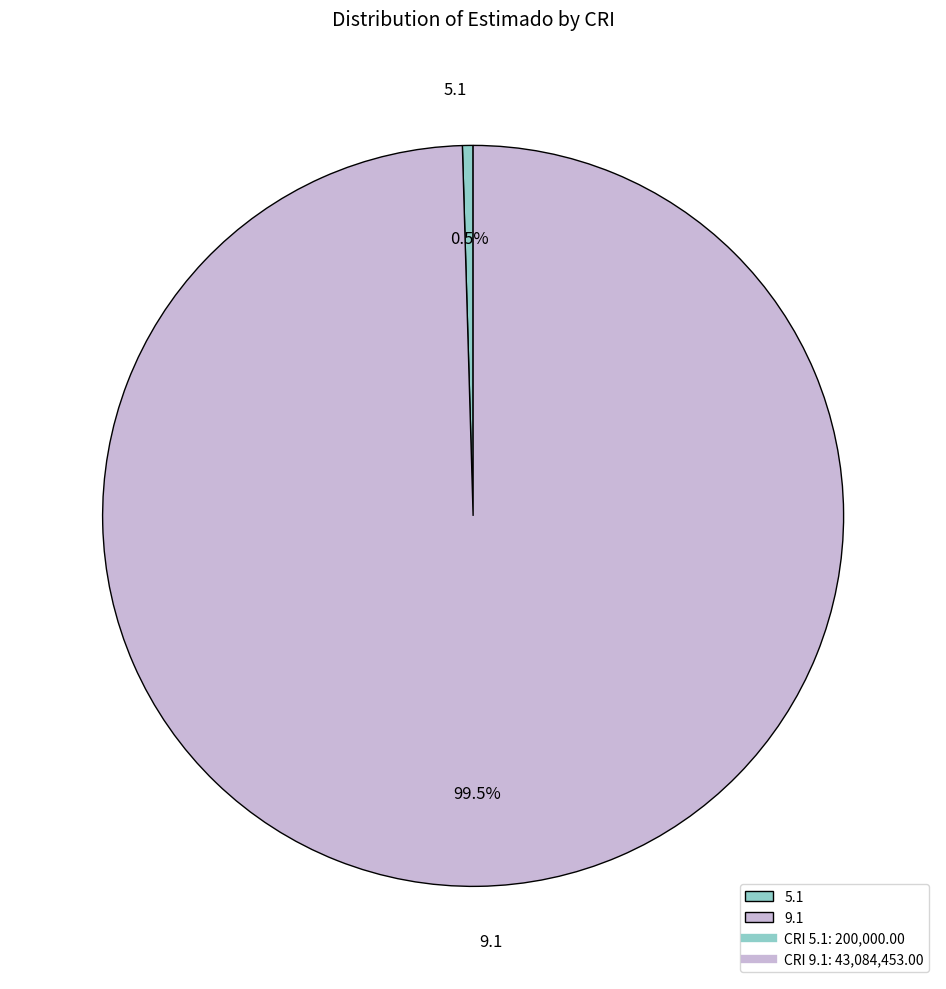

Rank the categories by value from highest to lowest.

9.1, 5.1